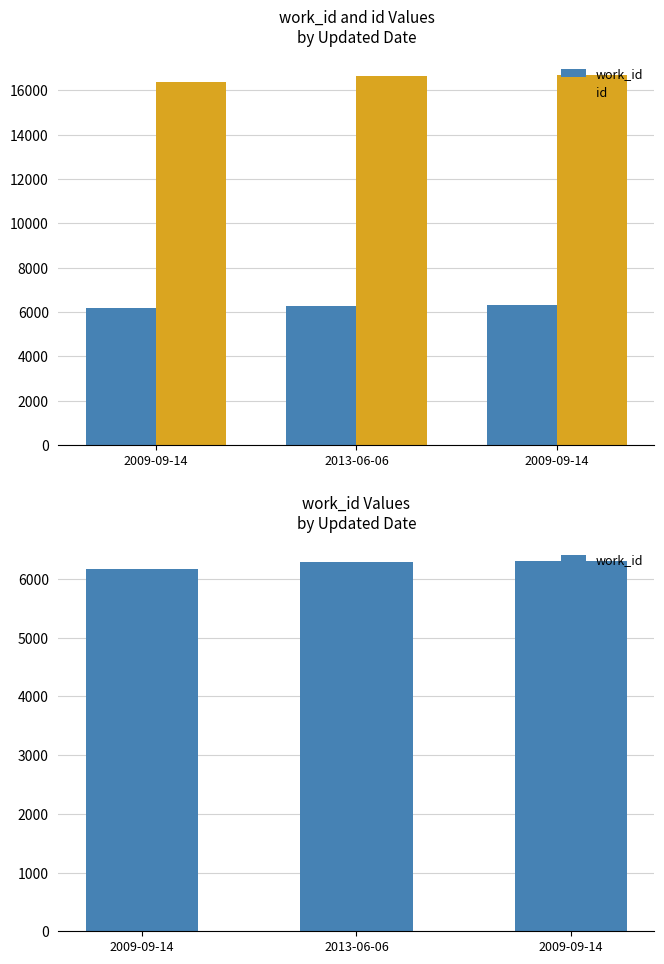

What is the sum of the id values at 2009-09-14 and 2013-06-06?

32991